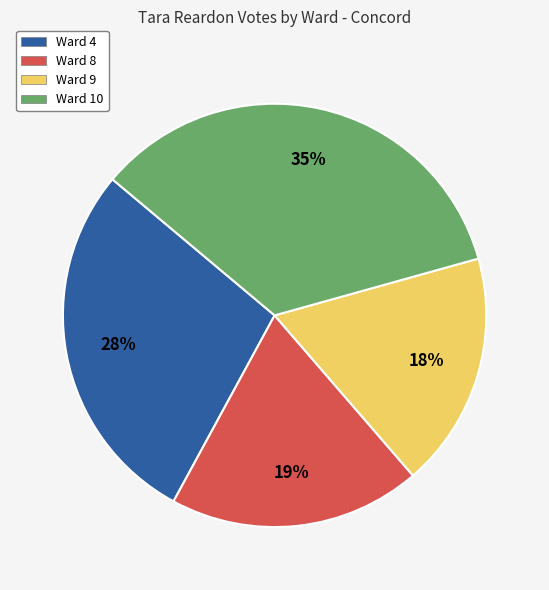

To the nearest percent, what percentage of the pie is Ward 10?

35%